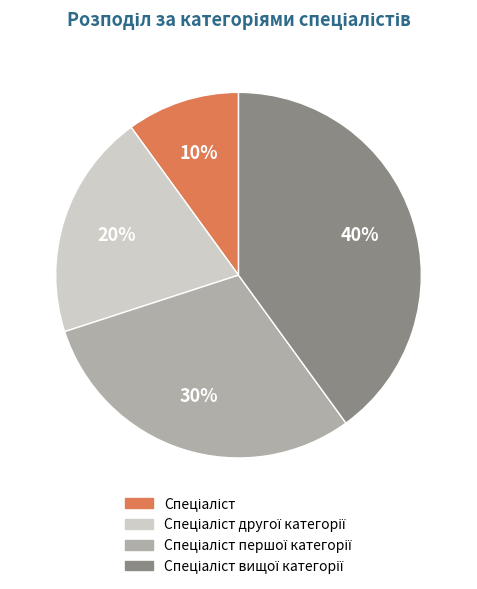

Does any single category account for the majority?

No